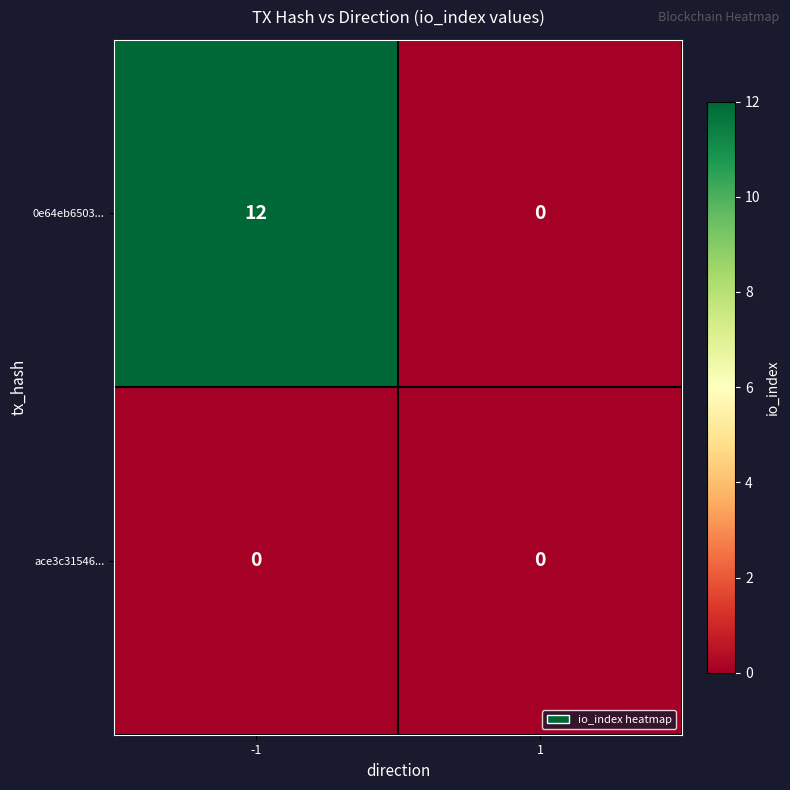

What is the greatest value displayed?

12